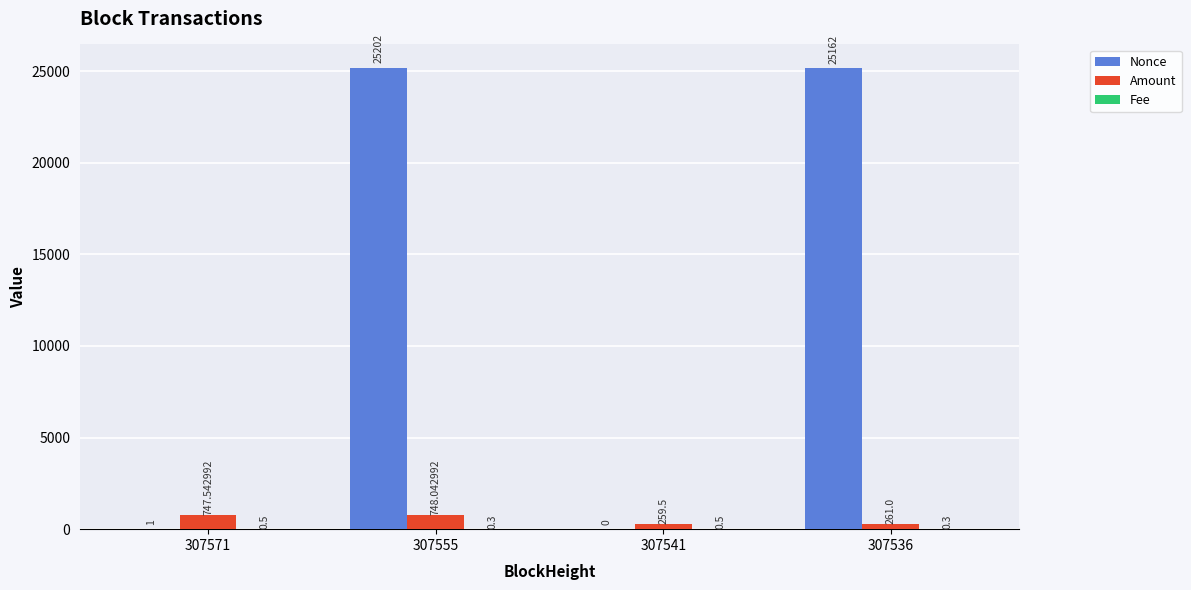

Are the bars horizontal?

No